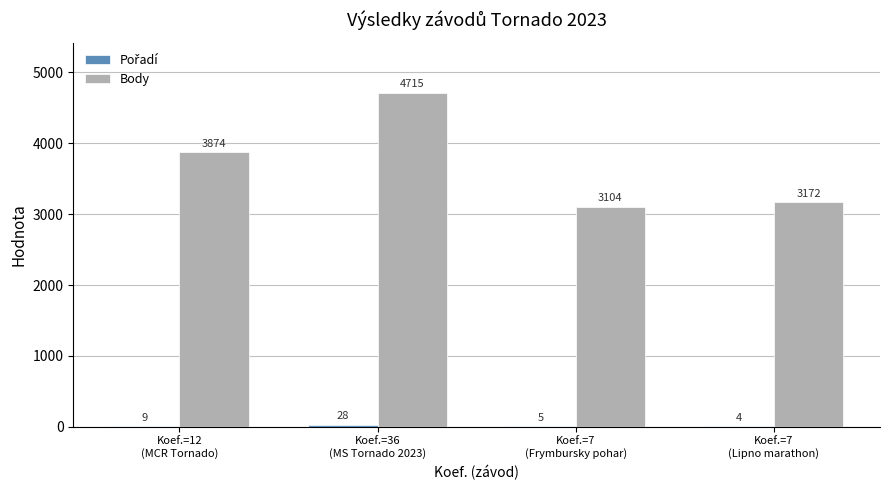

Which series has the largest total across all categories?

Body